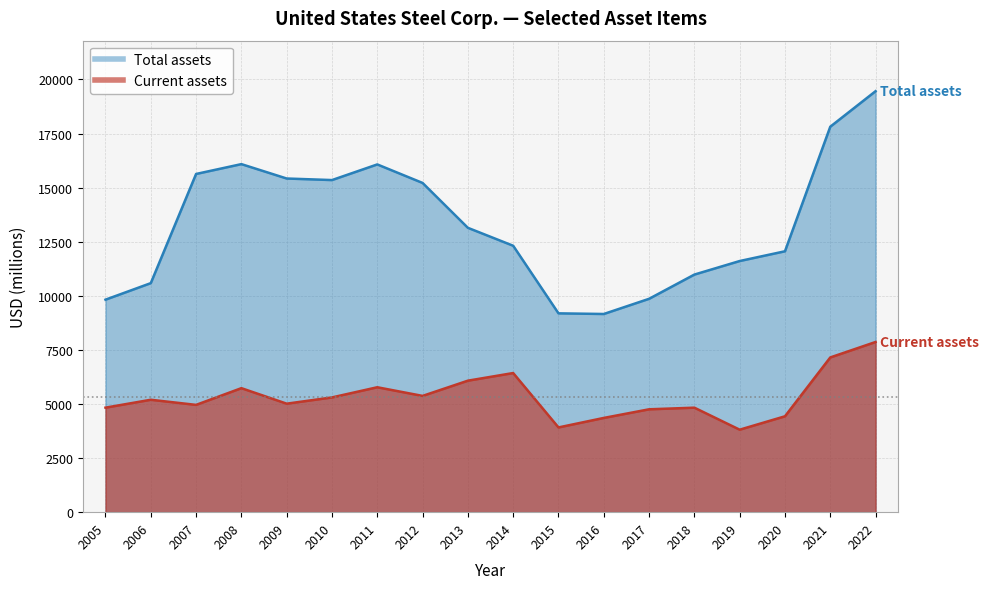

Reading left to right, extract all data points from this chart.

Current assets: 4831	5196	4959	5732	5015	5304	5774	5374	6078	6431	3917	4356	4755	4830	3813	4432	7152	7866
Total assets: 9822	10586	15632	16087	15422	15350	16073	15217	13143	12314	9190	9160	9862	10982	11608	12059	17816	19458